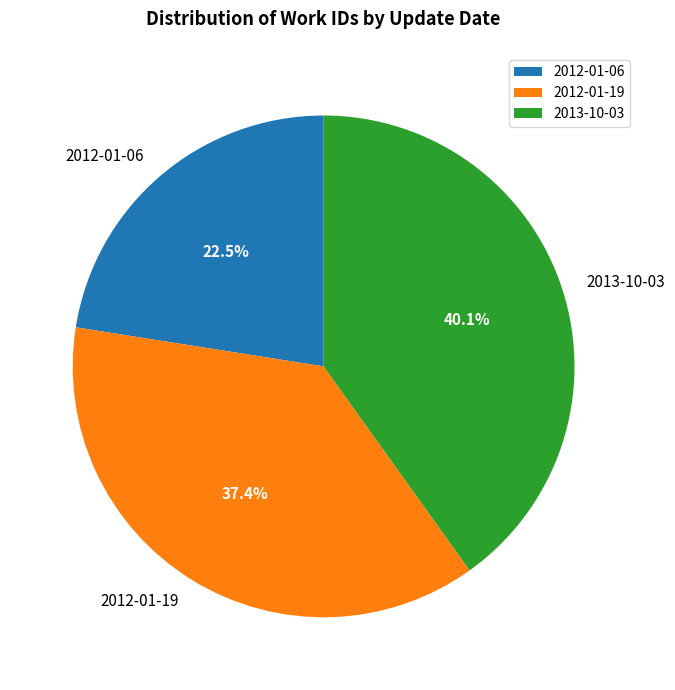

Which category has the smallest portion of the pie?

2012-01-06